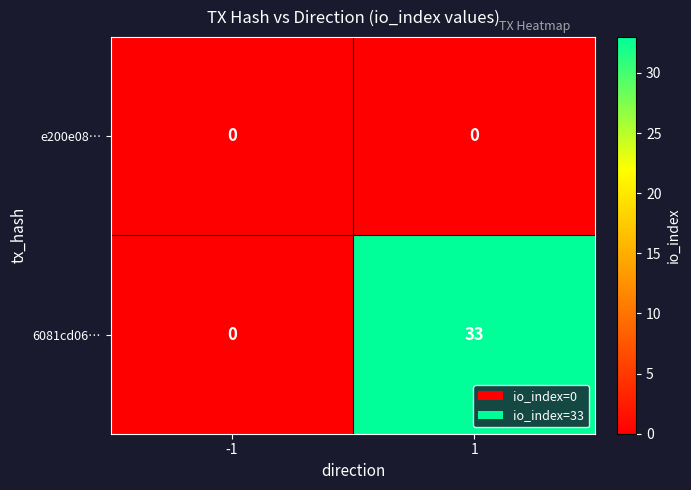

Between -1 and 1, which series saw the biggest shift?

6081cd06…